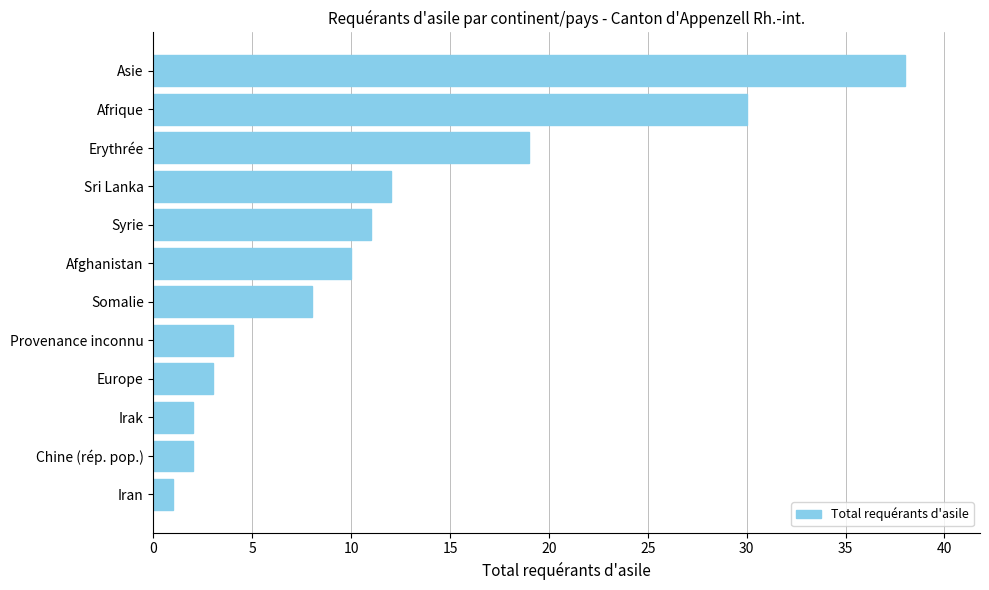

What is the difference between the values at Afghanistan and Chine (rép. pop.)?

8